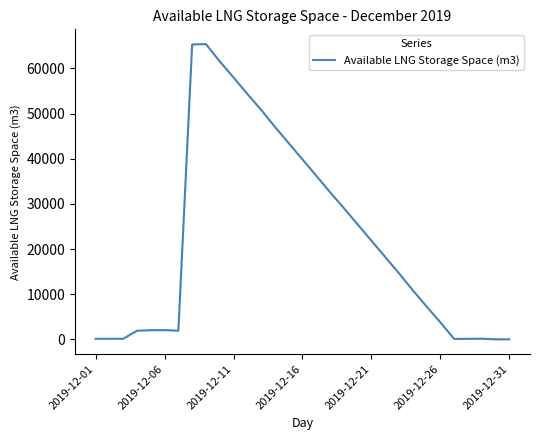

What is the greatest value displayed?

65390